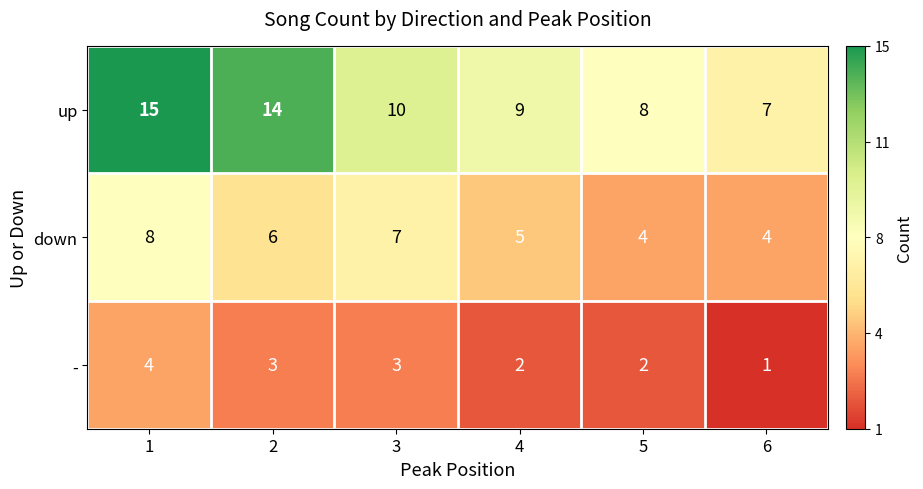

What is the sum of all up values?

63